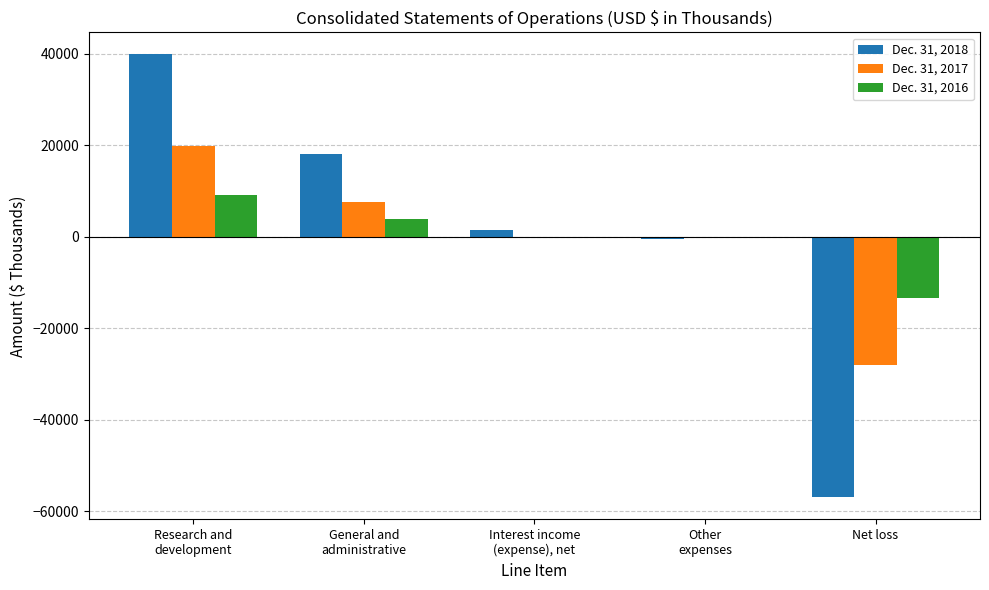

What is the sum of all Dec. 31, 2017 values?

-1032